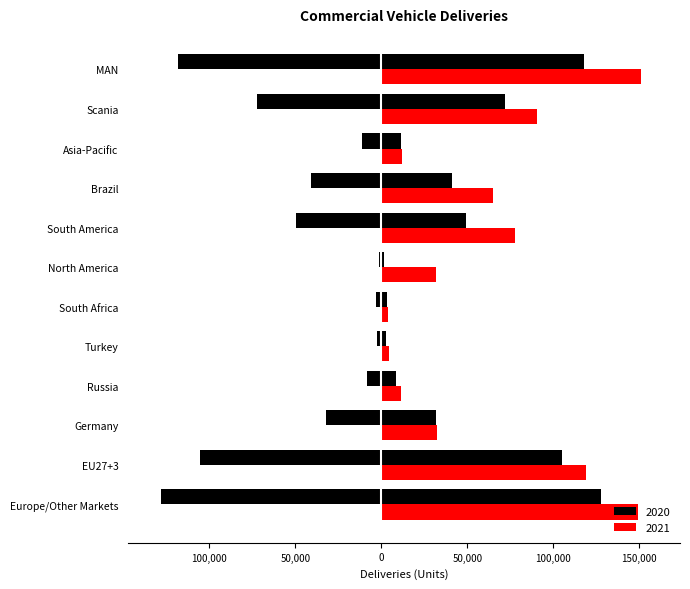

At which label does 2021 first exceed 65005?

Europe/Other Markets